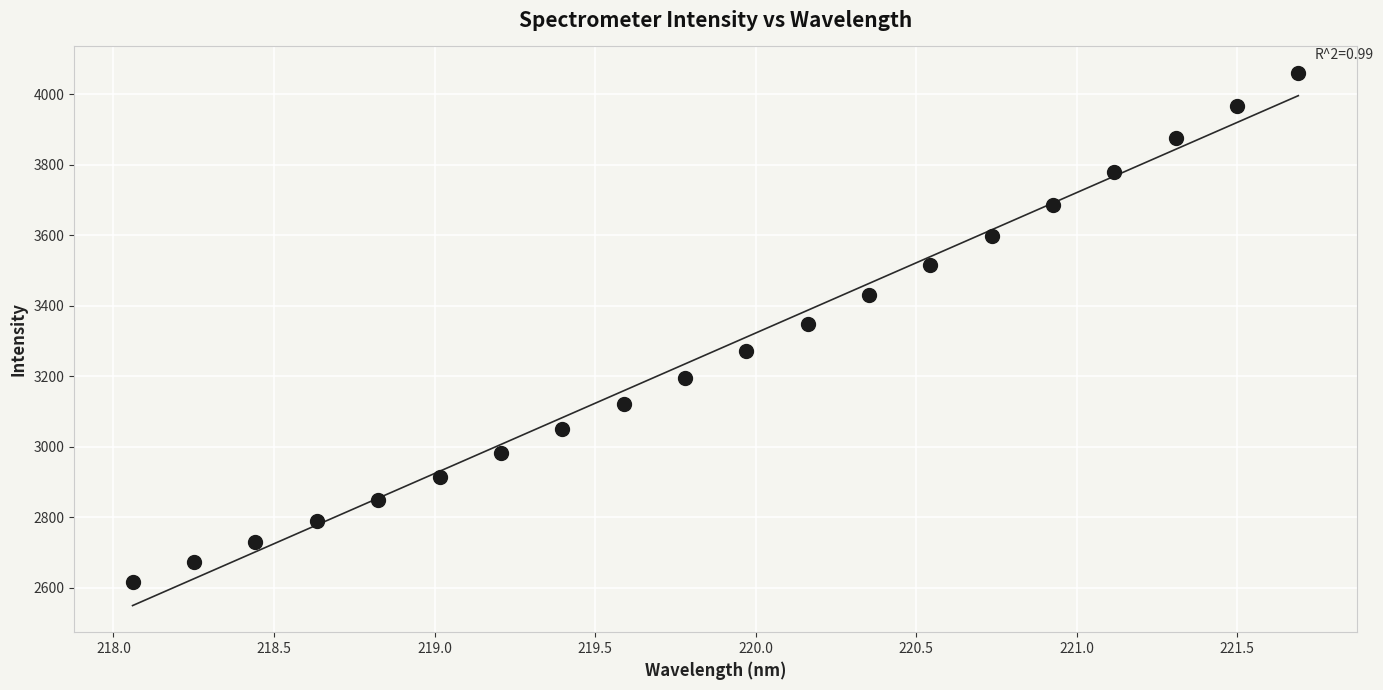

What is the range of Y values (max minus min)?

1444.3